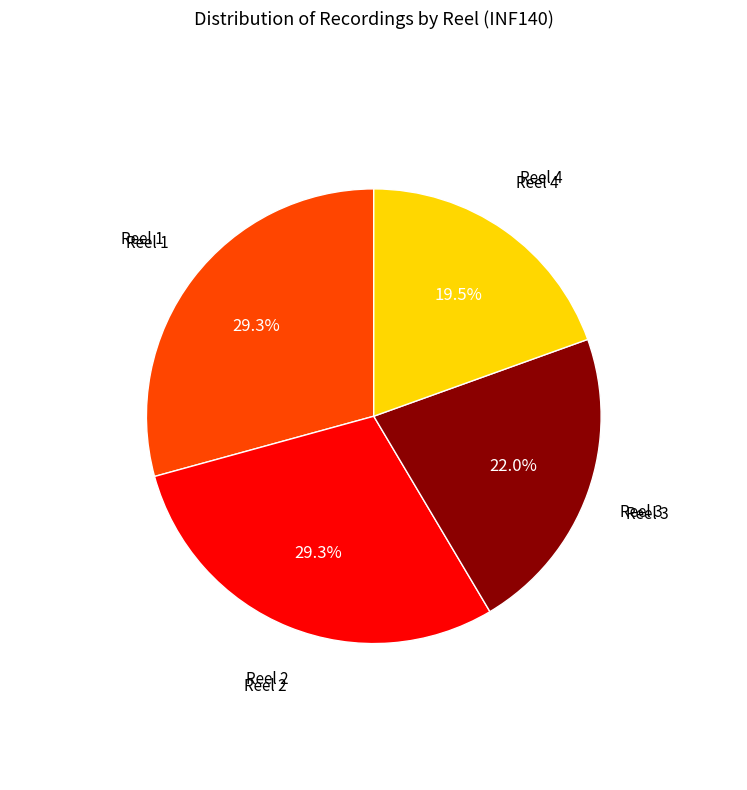

How many slices are in this pie chart?

4